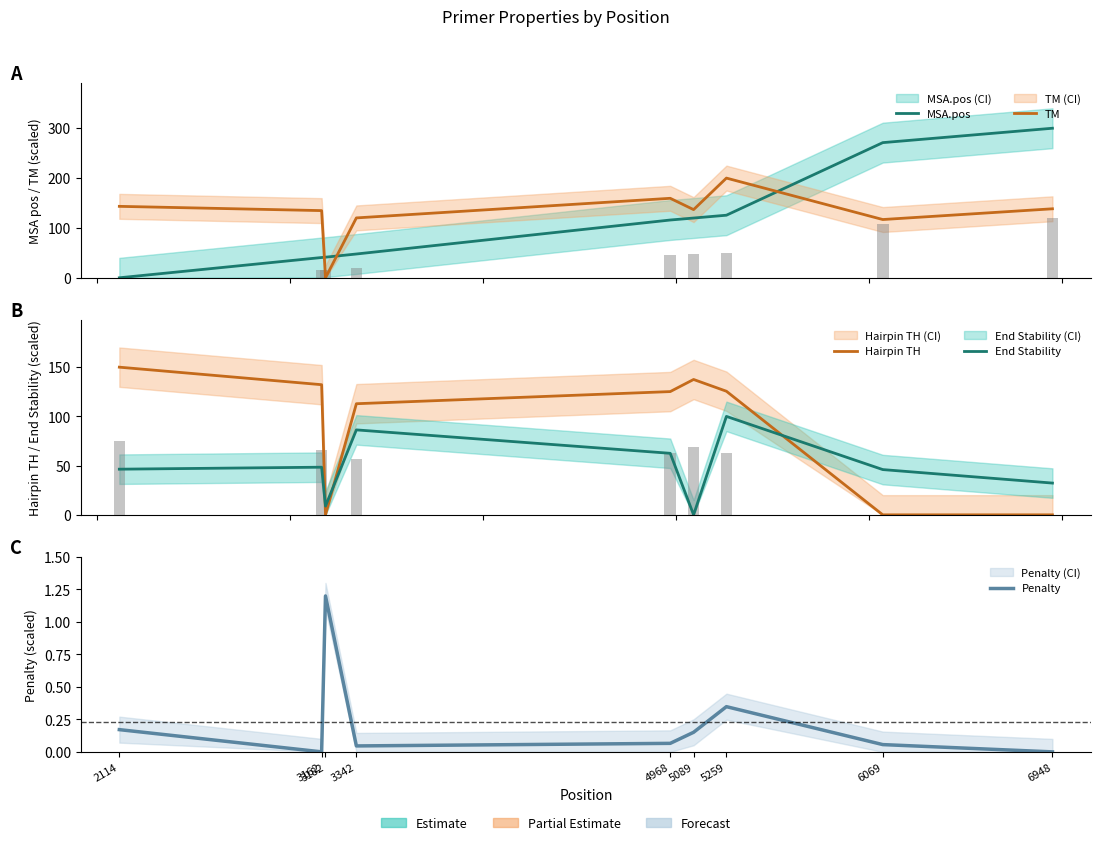

Rank the categories by End Stability value from lowest to highest.

5089, 3182, 6948, 6069, 2114, 3162, 4968, 3342, 5259